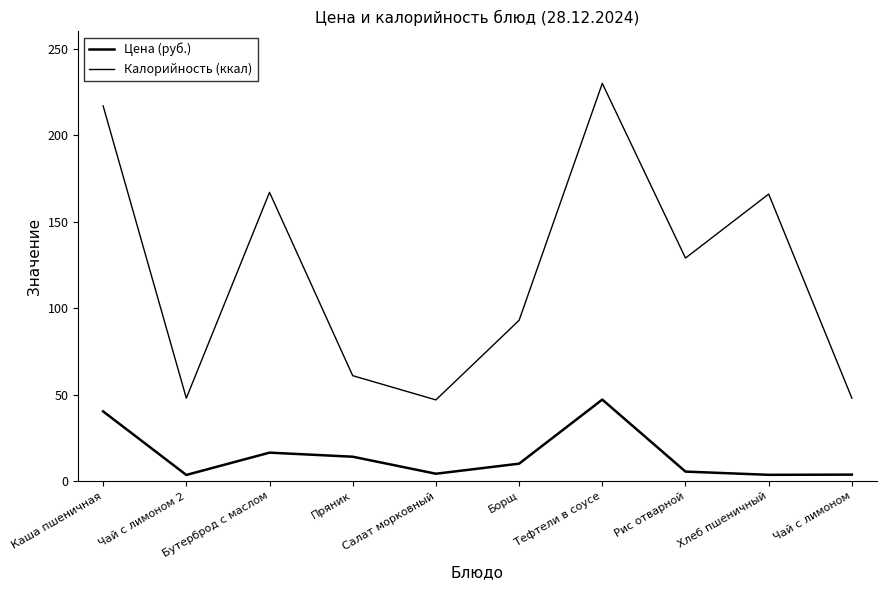

The value of Калорийность (ккал) at Каша пшеничная is 217.0. True or false?

True